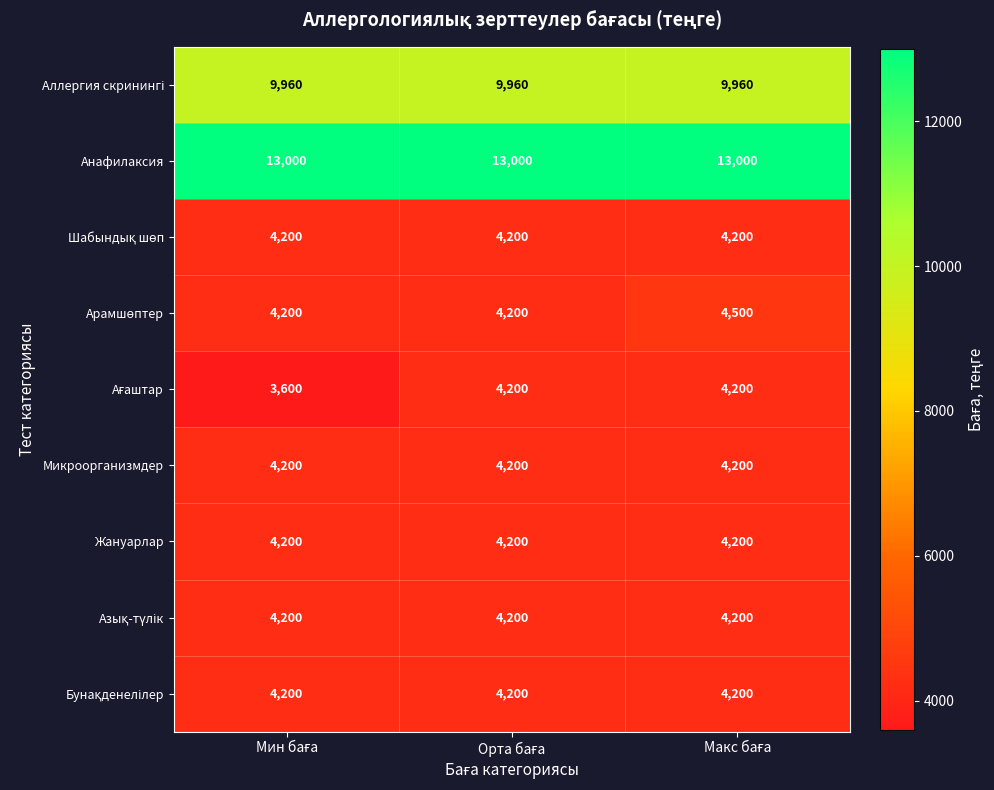

What is the lowest value of the Микроорганизмдер series?

4200